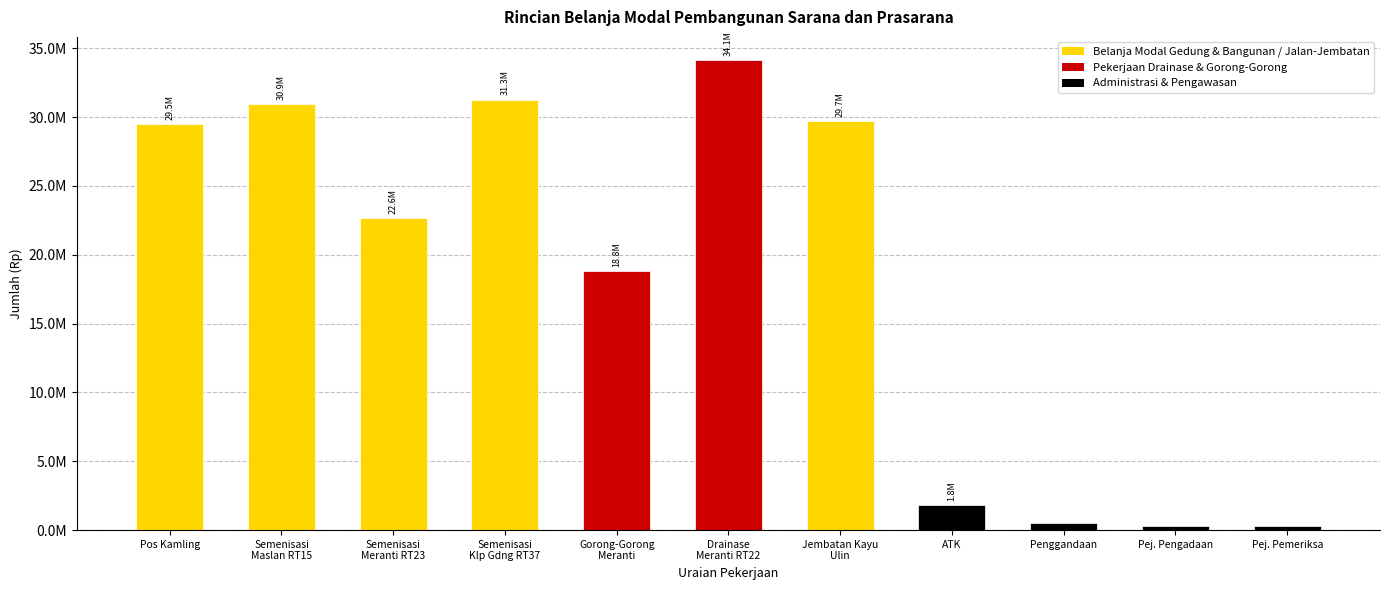

List the labels in order of value, largest first.

Drainase Meranti RT22, Semenisasi Klp Gdng RT37, Semenisasi Maslan RT15, Jembatan Kayu Ulin, Pos Kamling, Semenisasi Meranti RT23, Gorong-Gorong Meranti, ATK, Penggandaan, Pej. Pengadaan, Pej. Pemeriksa